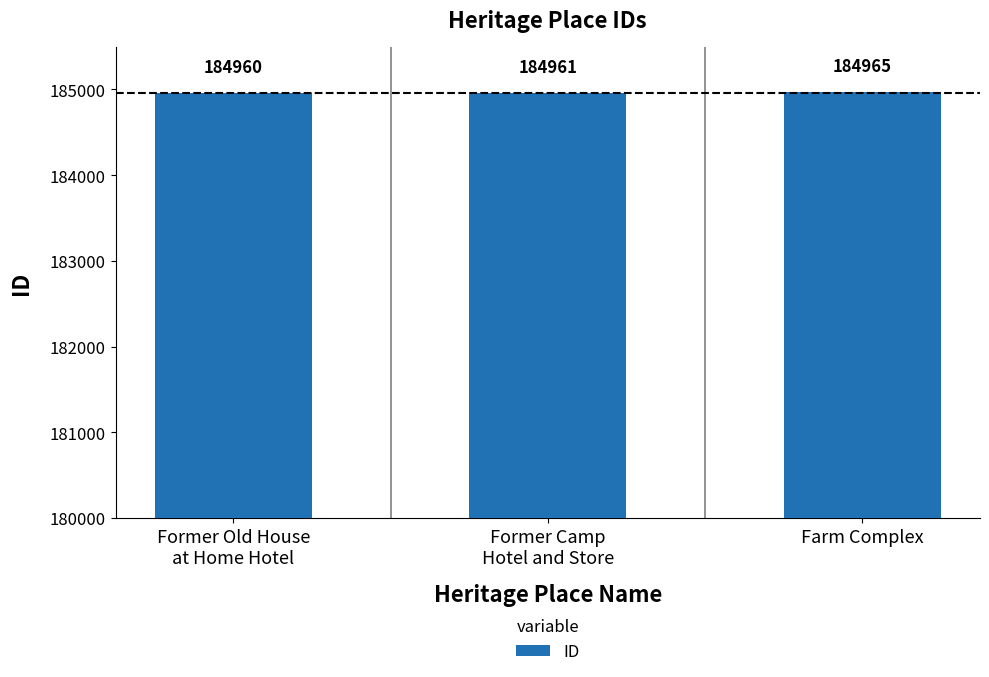

What is the difference between the second highest and minimum values?

1